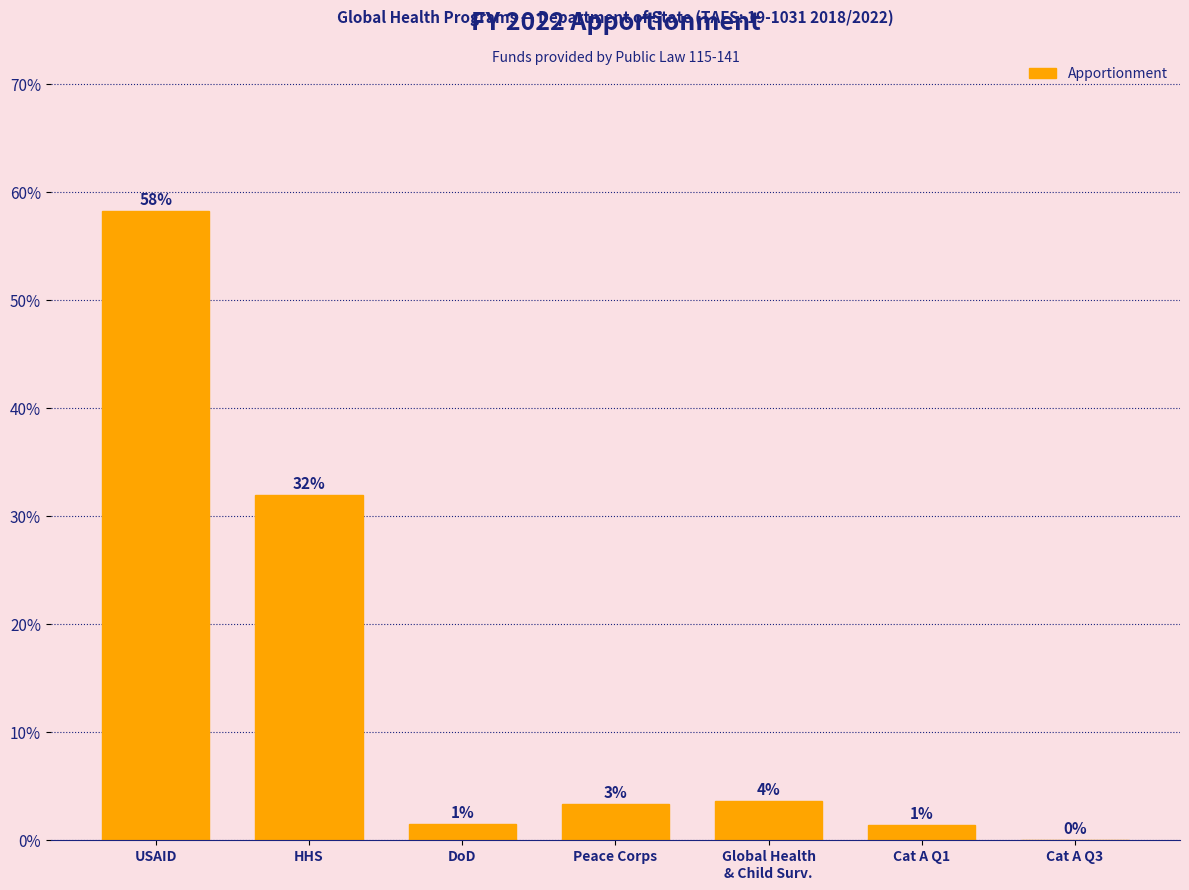

Are the bars horizontal?

No